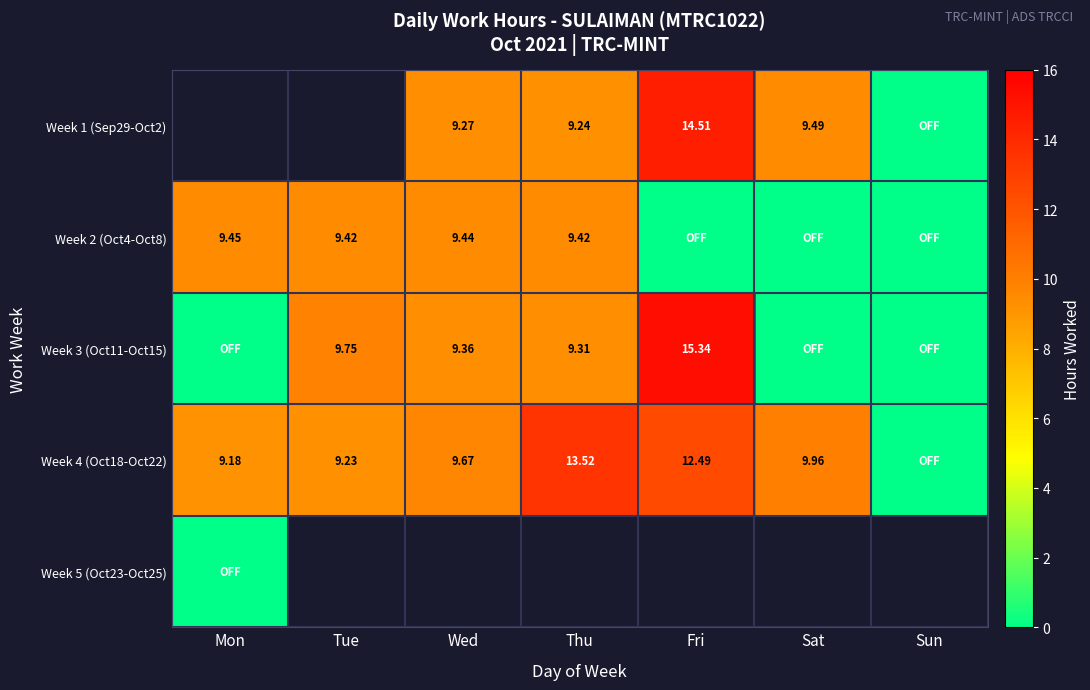

The Week 2 (Oct4-Oct8) series shows 9.4 at Wed. True or false?

True